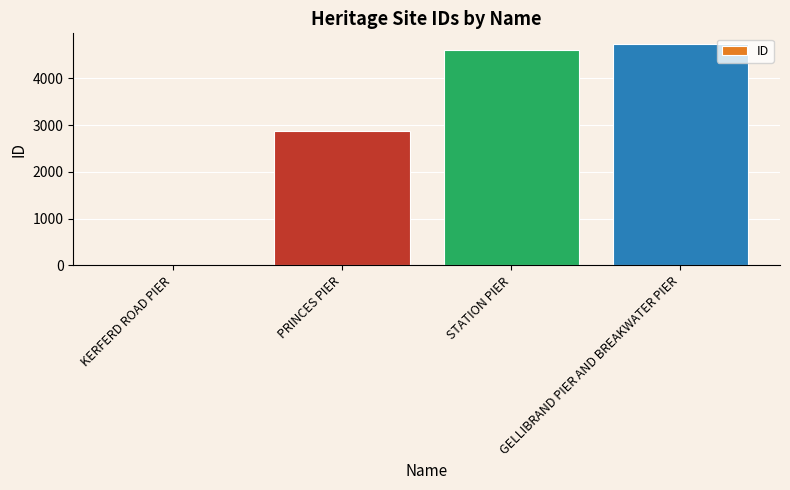

Reading right to left, list all the values displayed in this chart.

4728	4603	2870	13